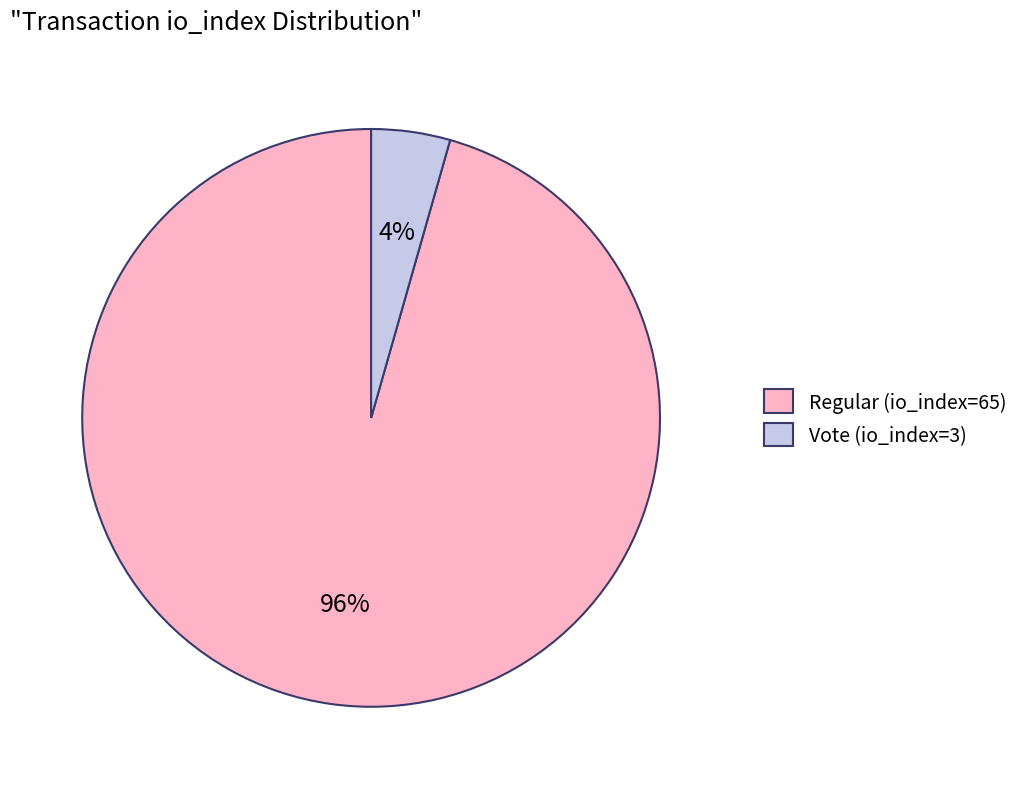

To the nearest percent, what is the combined percentage of Vote (io_index=3) and Regular (io_index=65)?

100%